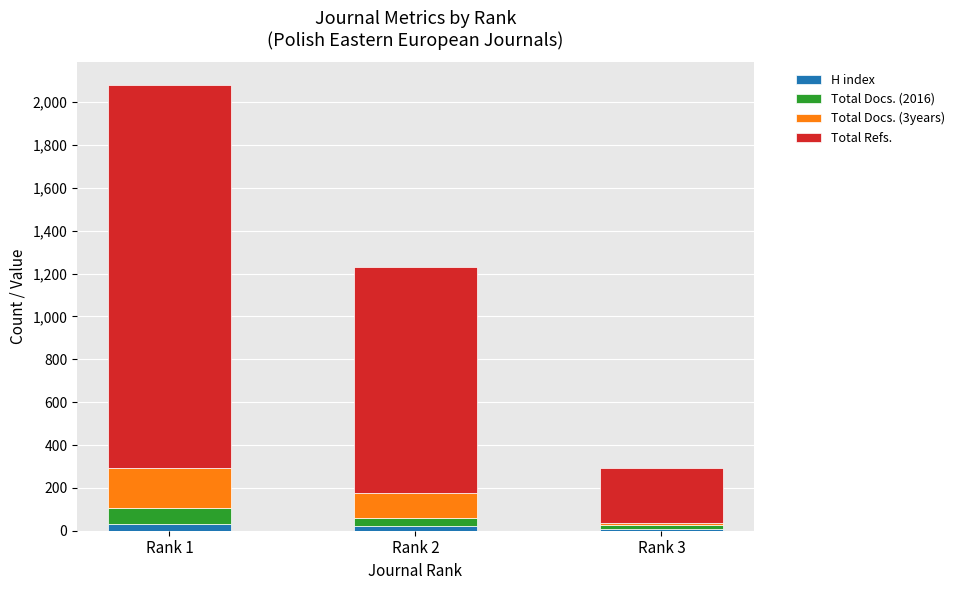

Count the number of categories in the chart.

3